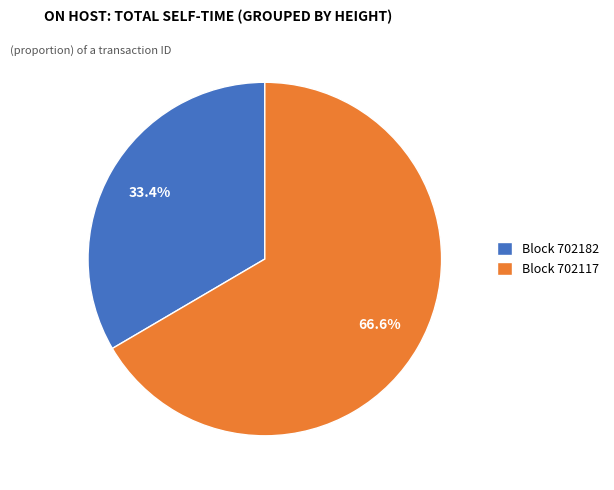

Does any single category account for the majority?

Yes